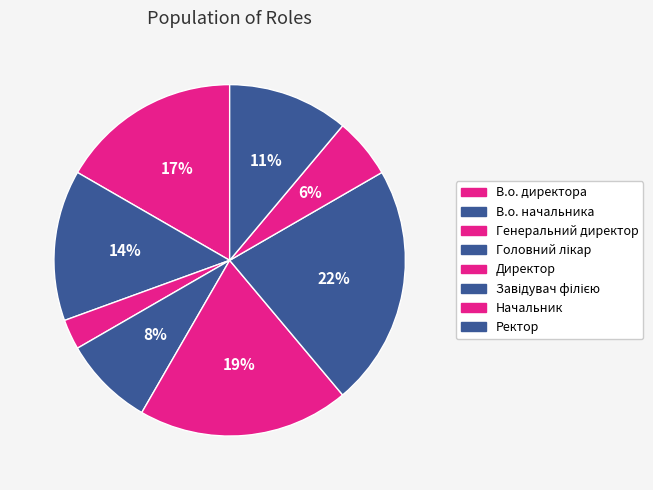

How many slices are in this pie chart?

8